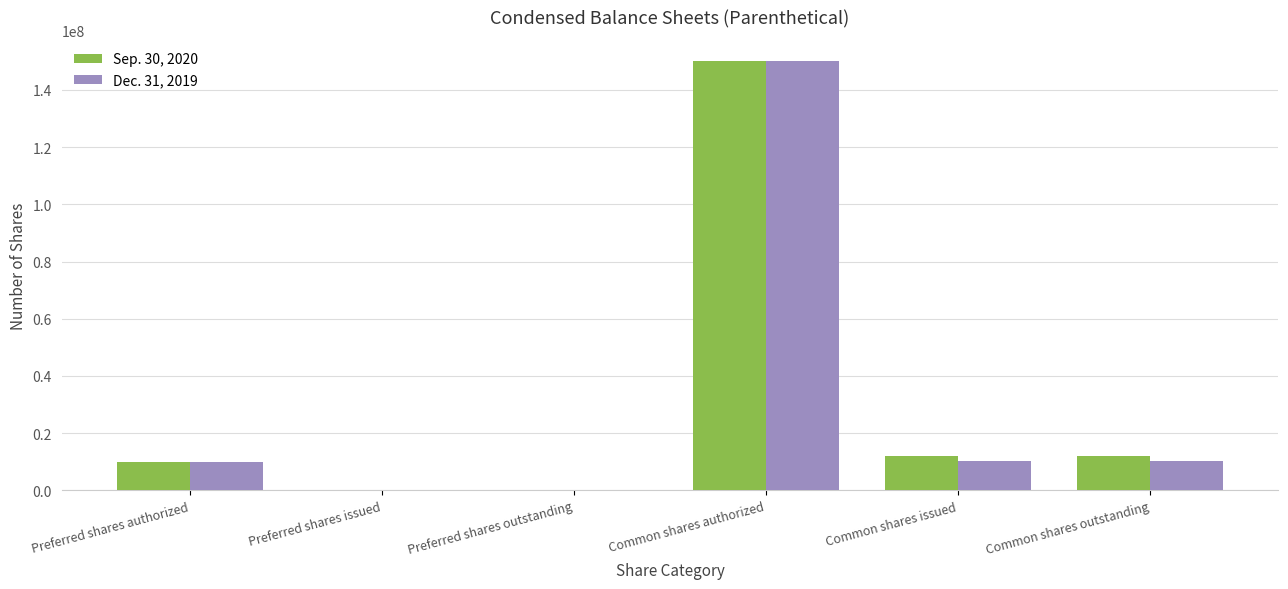

At which category is the sum across all series the highest?

Common shares authorized